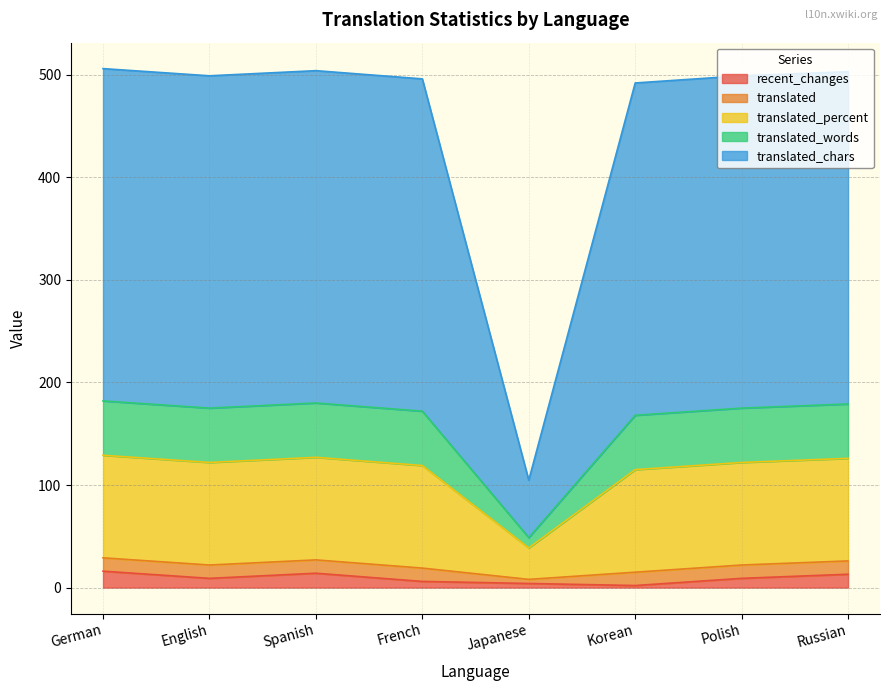

What is the total value across all series at Spanish?

504.0